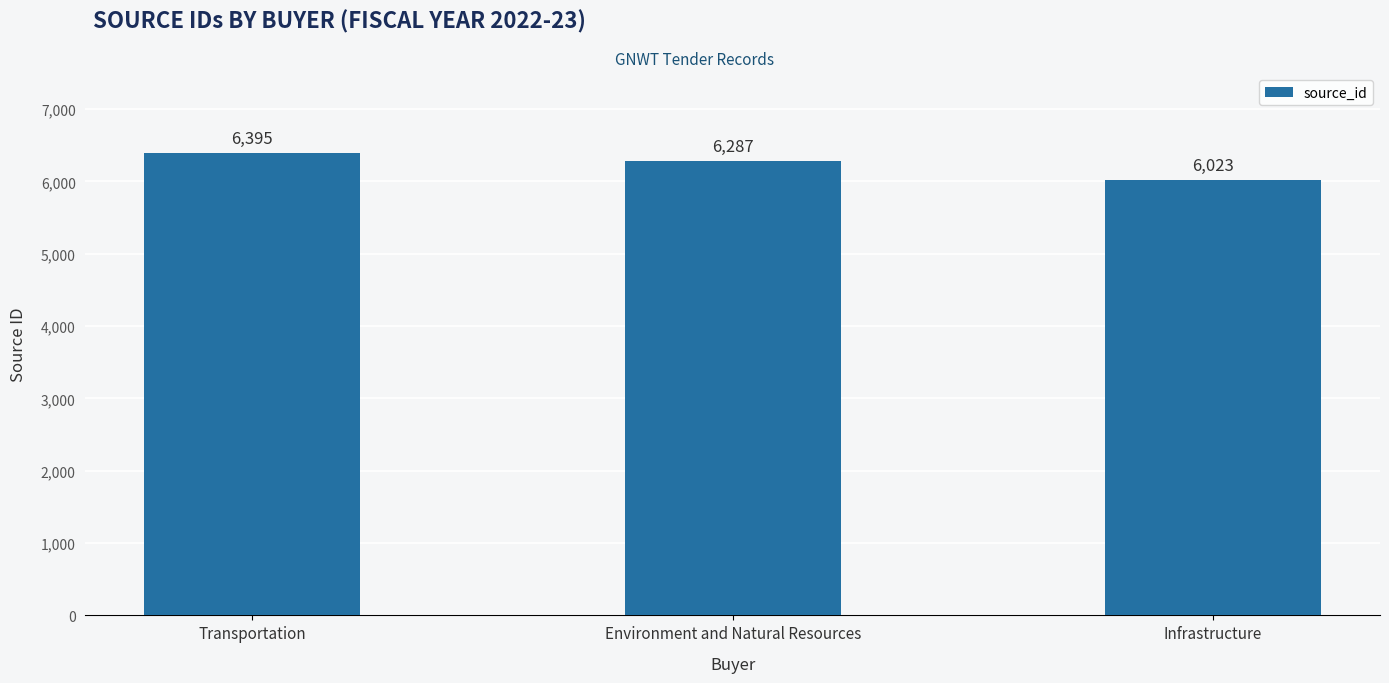

Rank the categories by value from highest to lowest.

Transportation, Environment and Natural Resources, Infrastructure